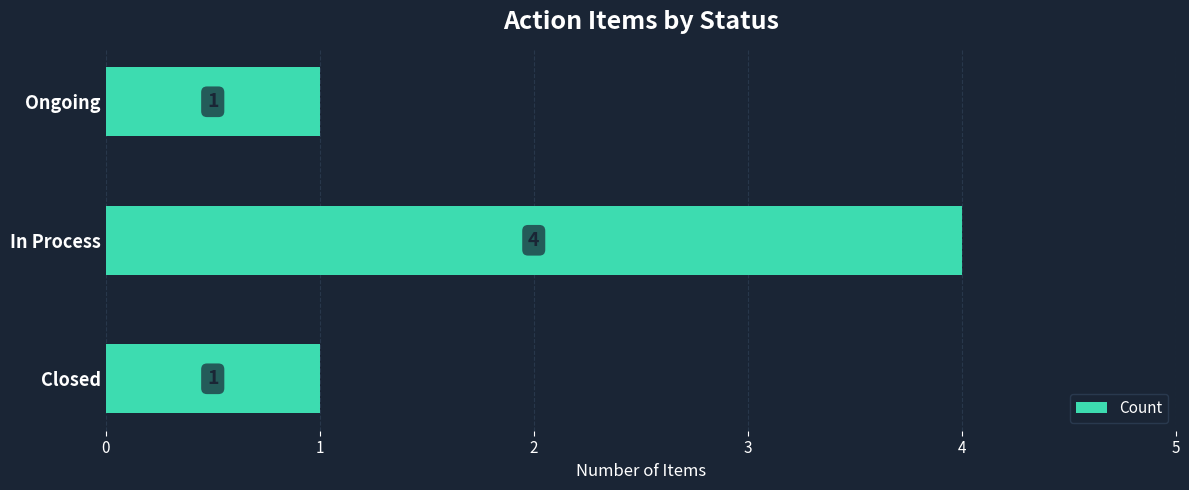

True or false: the data shows 1 at Ongoing.

True